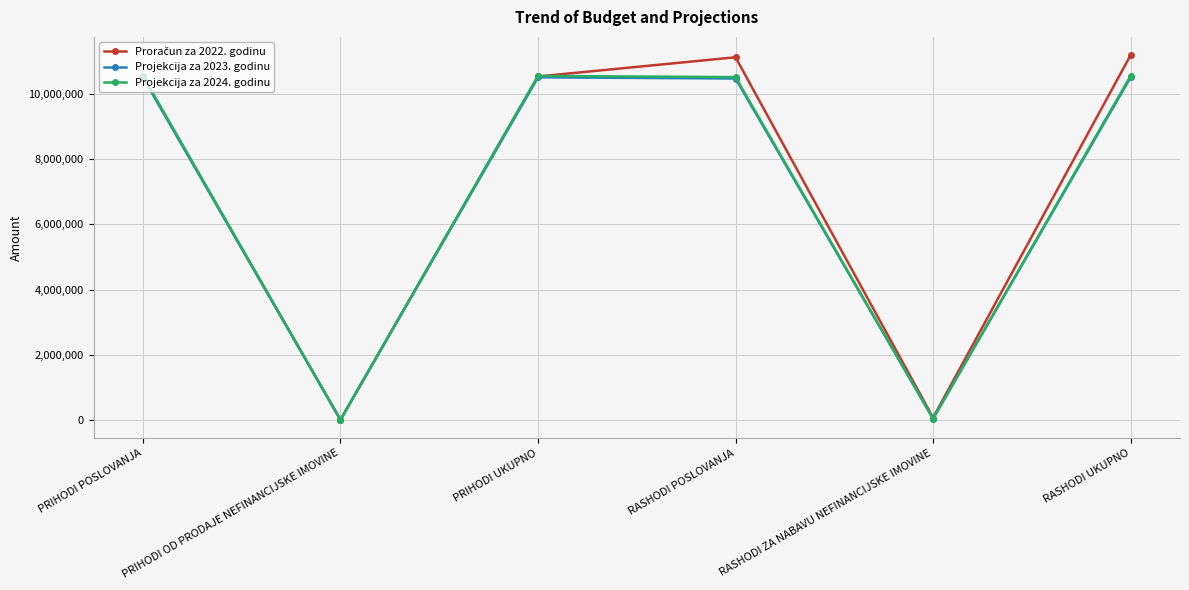

What is the label of the 6th point from the right?

PRIHODI POSLOVANJA